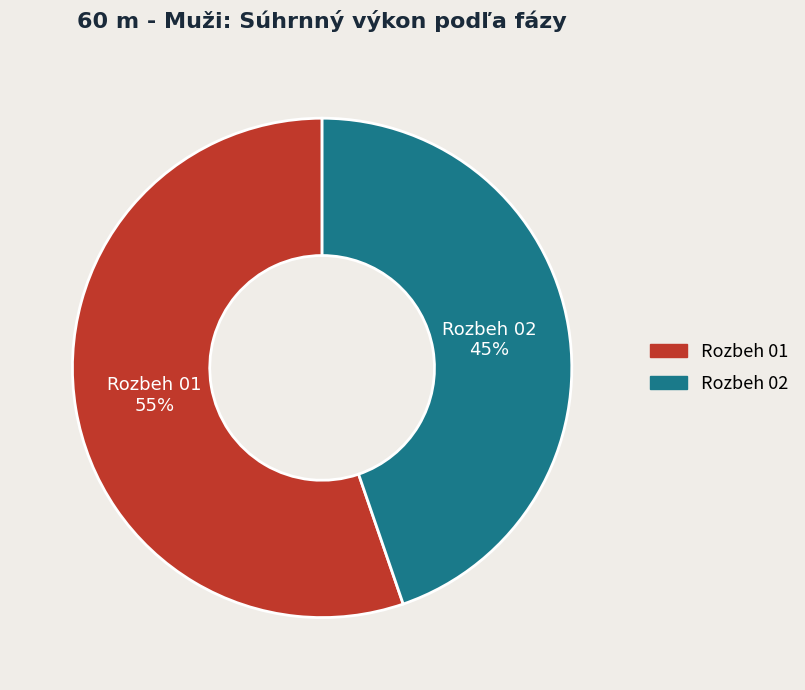

Combined, do Rozbeh 01 and Rozbeh 02 account for over 50%?

Yes